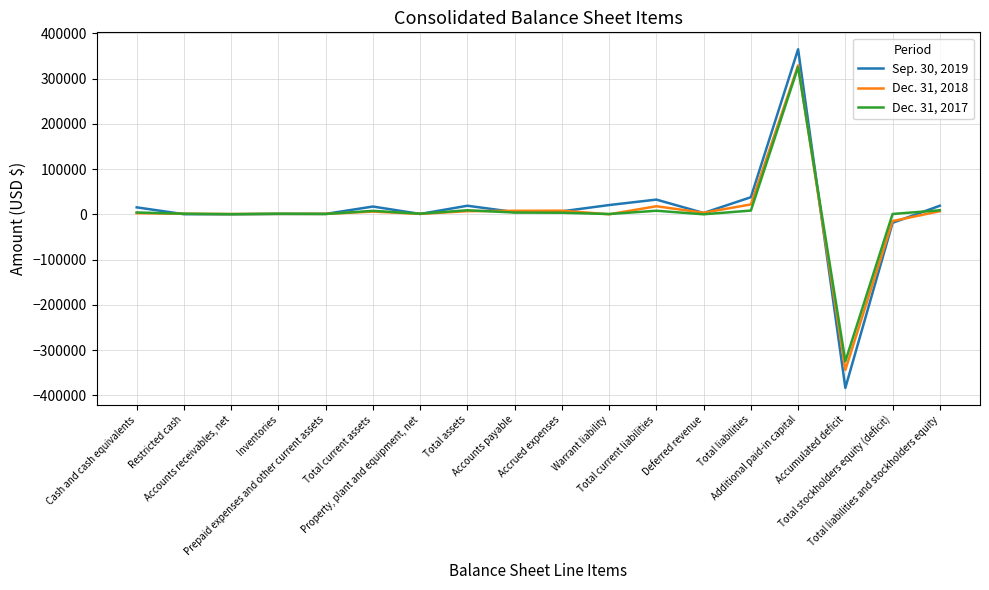

List the series in order of their peak value, highest first.

Sep. 30, 2019, Dec. 31, 2018, Dec. 31, 2017